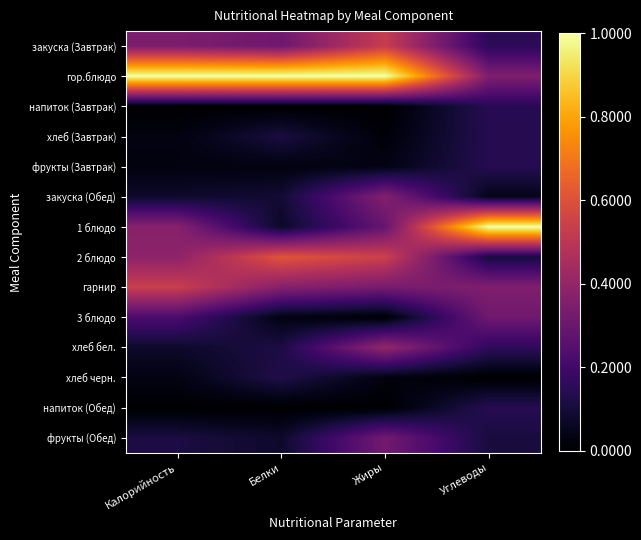

Reading left to right, what are all the values shown in this chart?

закуска (Завтрак): Калорийность=0.3	Белки=0.3	Жиры=0.5	Углеводы=0.2
гор.блюдо: Калорийность=1.0	Белки=1.0	Жиры=1.0	Углеводы=0.3
напиток (Завтрак): Калорийность=0.0	Белки=0.0	Жиры=0.0	Углеводы=0.1
хлеб (Завтрак): Калорийность=0.0	Белки=0.1	Жиры=0.0	Углеводы=0.1
фрукты (Завтрак): Калорийность=0.0	Белки=0.0	Жиры=0.0	Углеводы=0.1
закуска (Обед): Калорийность=0.1	Белки=0.1	Жиры=0.4	Углеводы=0.0
1 блюдо: Калорийность=0.4	Белки=0.1	Жиры=0.3	Углеводы=1.0
2 блюдо: Калорийность=0.4	Белки=0.6	Жиры=0.5	Углеводы=0.1
гарнир: Калорийность=0.5	Белки=0.4	Жиры=0.3	Углеводы=0.4
3 блюдо: Калорийность=0.2	Белки=0.0	Жиры=0.0	Углеводы=0.3
хлеб бел.: Калорийность=0.1	Белки=0.1	Жиры=0.4	Углеводы=0.2
хлеб черн.: Калорийность=0.0	Белки=0.1	Жиры=0.0	Углеводы=0.0
напиток (Обед): Калорийность=0.0	Белки=0.0	Жиры=0.0	Углеводы=0.1
фрукты (Обед): Калорийность=0.1	Белки=0.1	Жиры=0.3	Углеводы=0.1